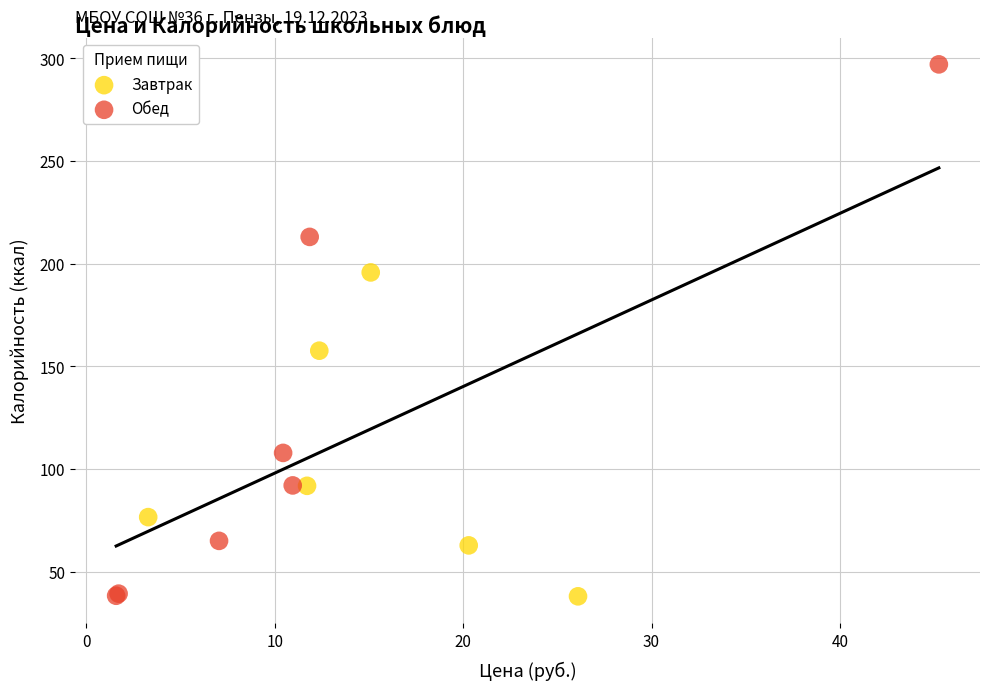

Which series reaches the maximum Y coordinate?

Обед